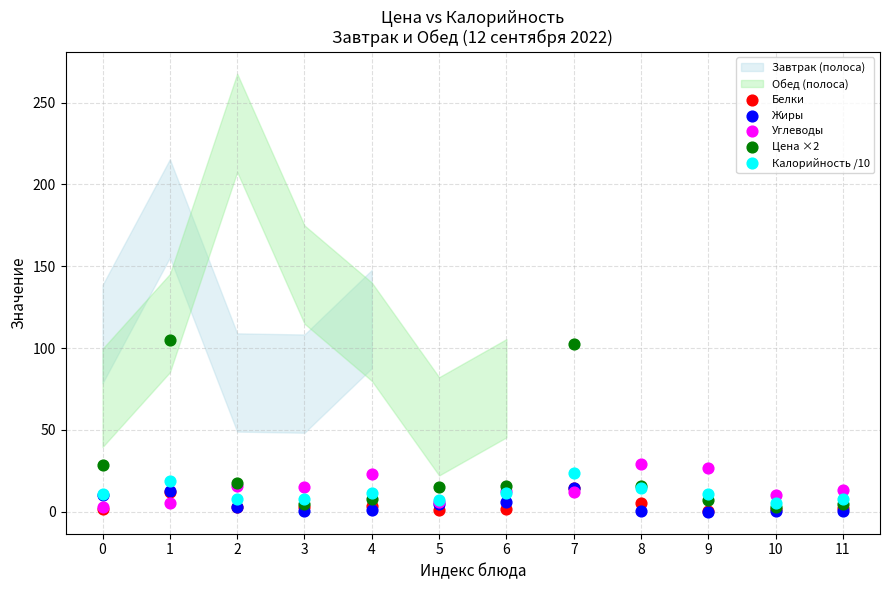

Which series contains the highest Y value?

Цена ×2